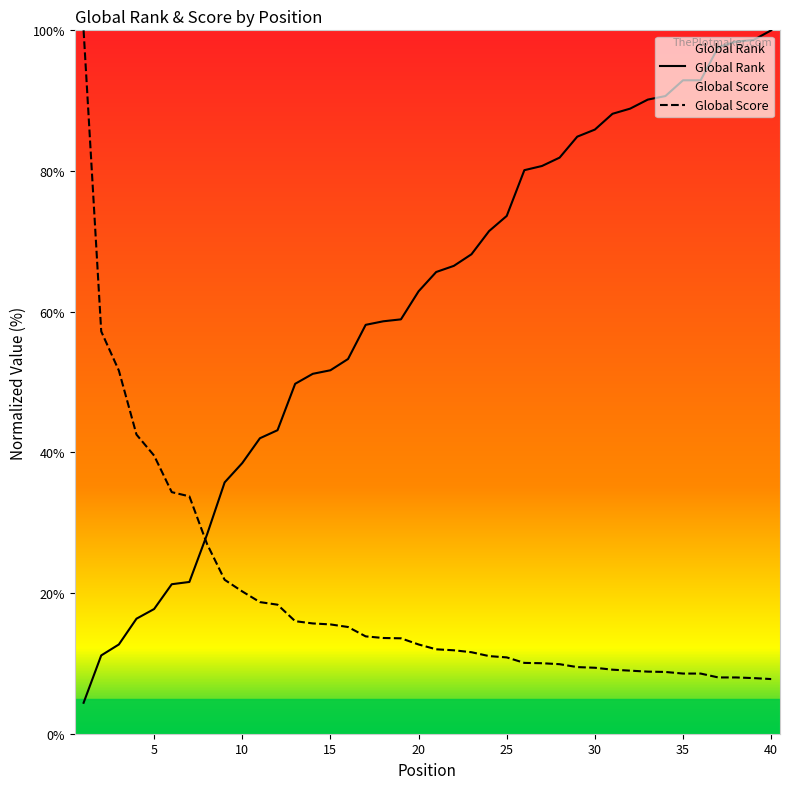

Reading left to right, transcribe all the data shown in this chart.

Global Rank: 4.4	11.1	12.7	16.4	17.7	21.3	21.6	28.3	35.7	38.5	42.0	43.2	49.7	51.2	51.7	53.3	58.1	58.6	58.9	62.9	65.6	66.5	68.2	71.5	73.6	80.1	80.7	81.9	84.9	85.9	88.1	88.9	90.2	90.7	92.9	92.9	97.6	98.4	98.6	100.0
Global Score: 100.0	57.2	51.6	42.5	39.5	34.3	33.7	27.0	21.9	20.2	18.7	18.3	16.0	15.7	15.5	15.2	13.8	13.6	13.6	12.7	12.0	11.9	11.6	11.0	10.9	10.1	10.0	9.9	9.5	9.4	9.1	9.0	8.8	8.8	8.6	8.6	8.0	8.0	7.9	7.8